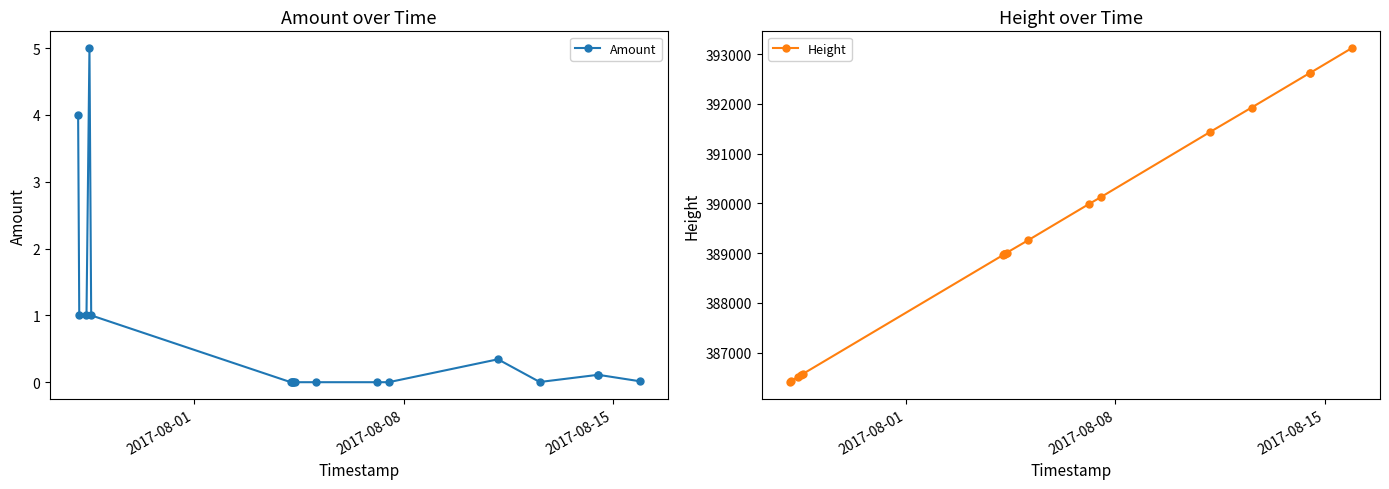

Rank the series by their maximum value, from lowest to highest.

Amount, Height